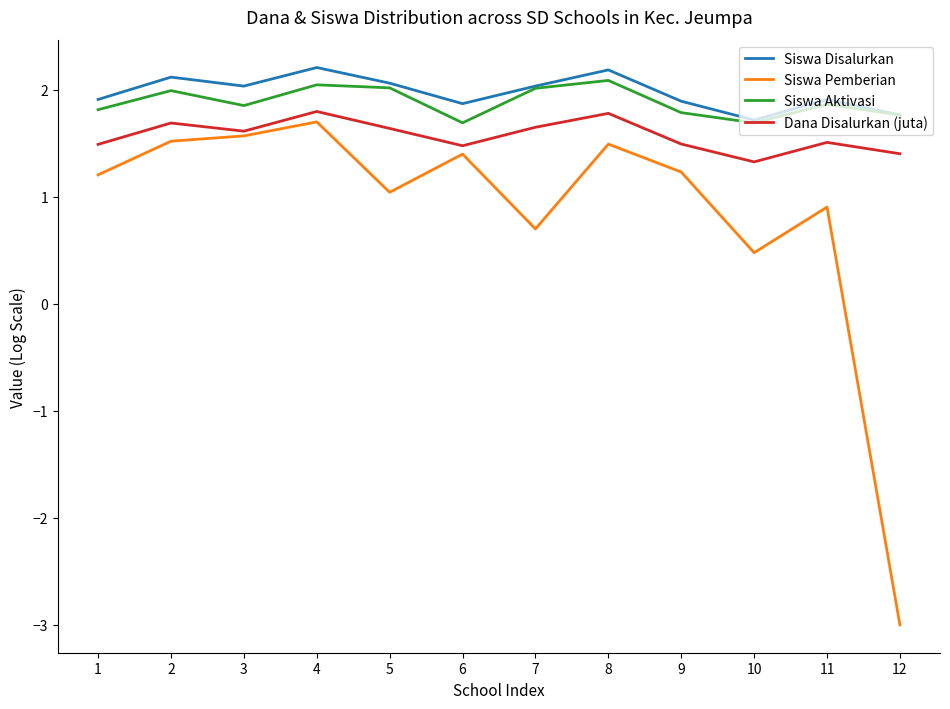

Where is the first local minimum for Siswa Pemberian?

5